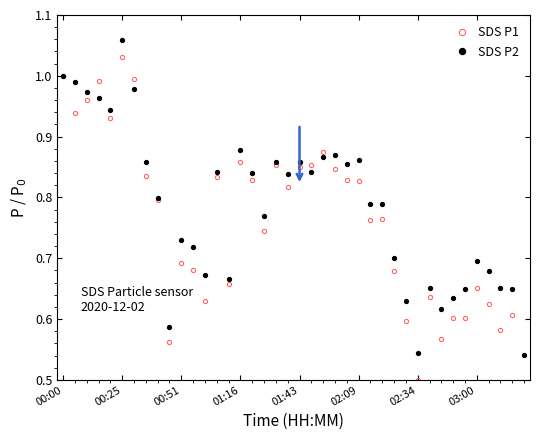

True or false: SDS P1 has a value of 0.9 at 22.

True